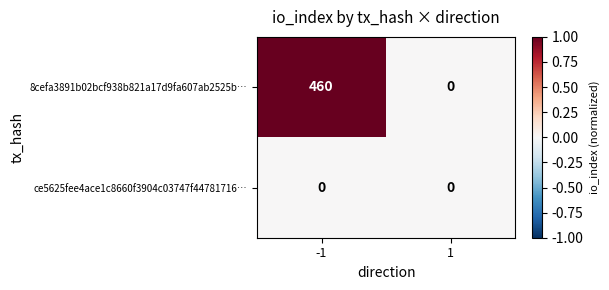

What is the sum of all 8cefa3891b02bcf938b821a17d9fa607ab2525b… values?

460